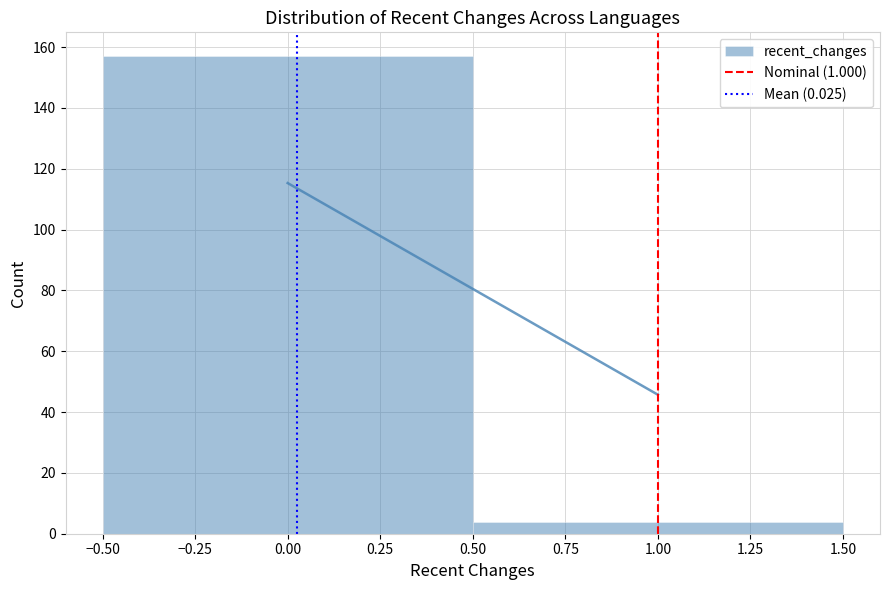

How tall is the bar that spans -0.50 to 0.50 on the x-axis? The values are not printed on the chart, so give them approximately, as read against the axis.

158